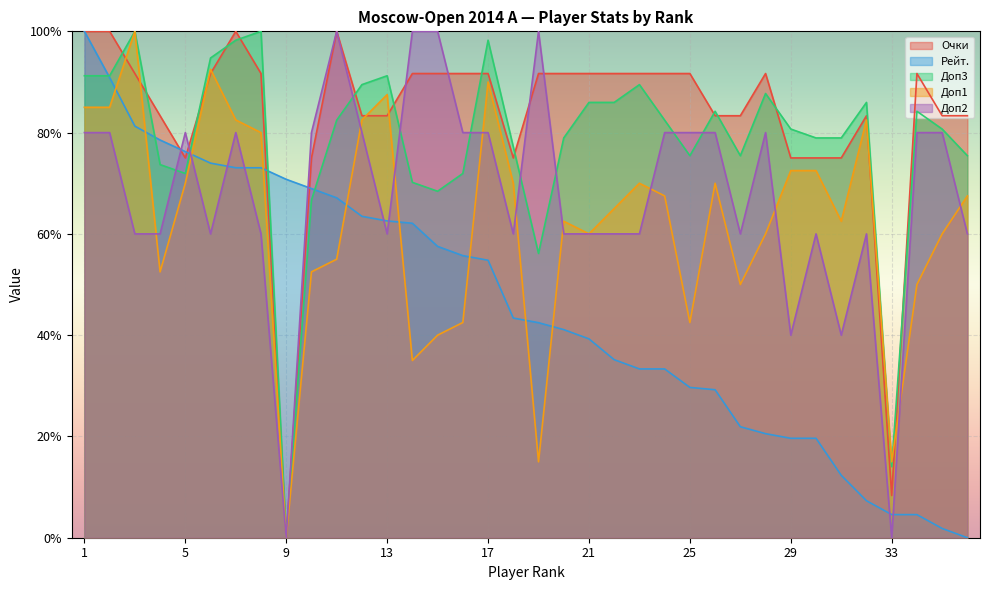

What are all the series names shown in the legend?

Очки, Рейт., Доп3, Доп1, Доп2